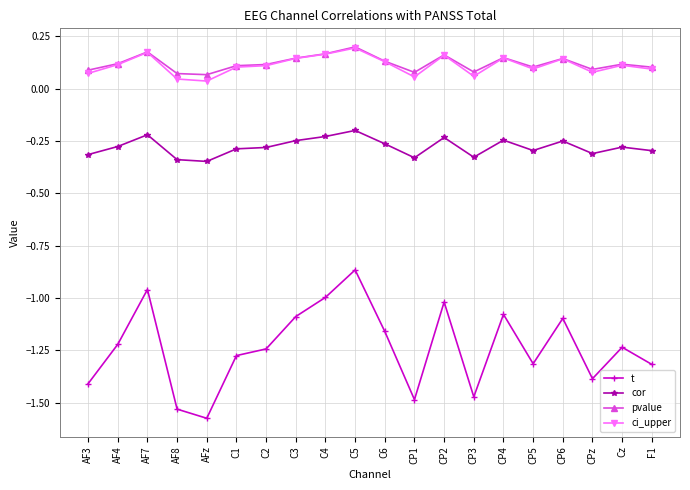

Is it true that ci_upper equals 0.2 at AF7?

True